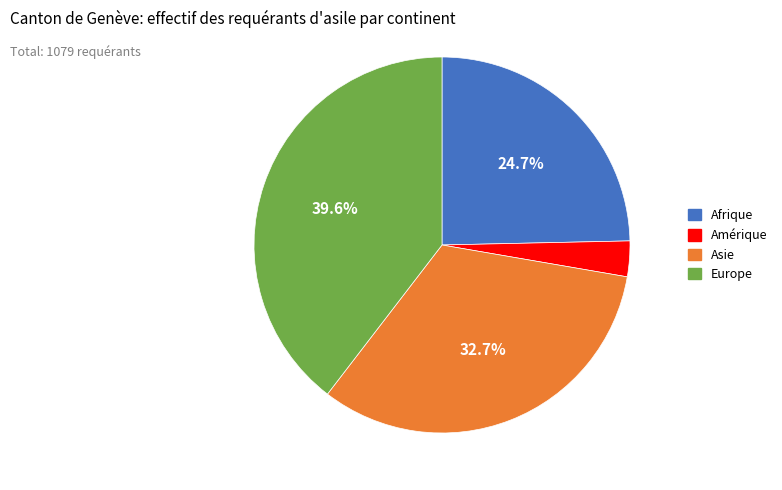

What percentage do Afrique and Europe together represent?

64.2%